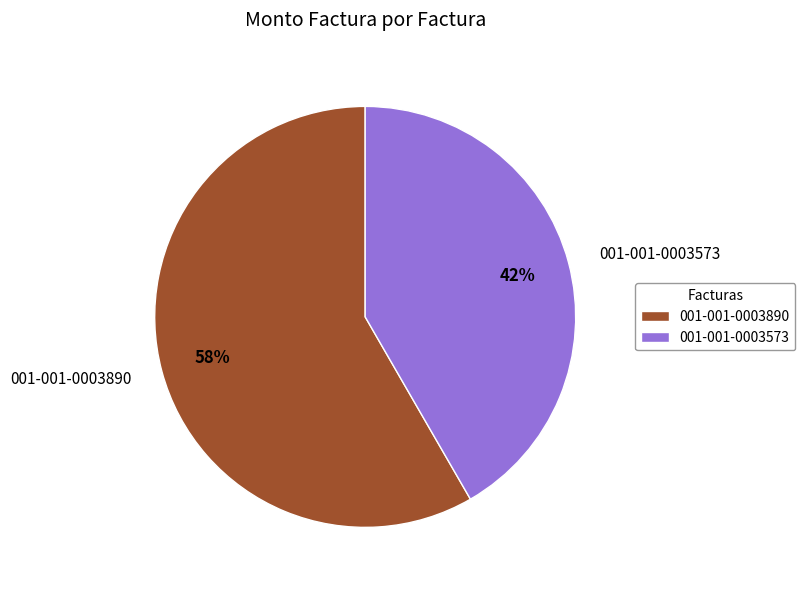

To the nearest percent, what portion does 001-001-0003573 represent?

42%